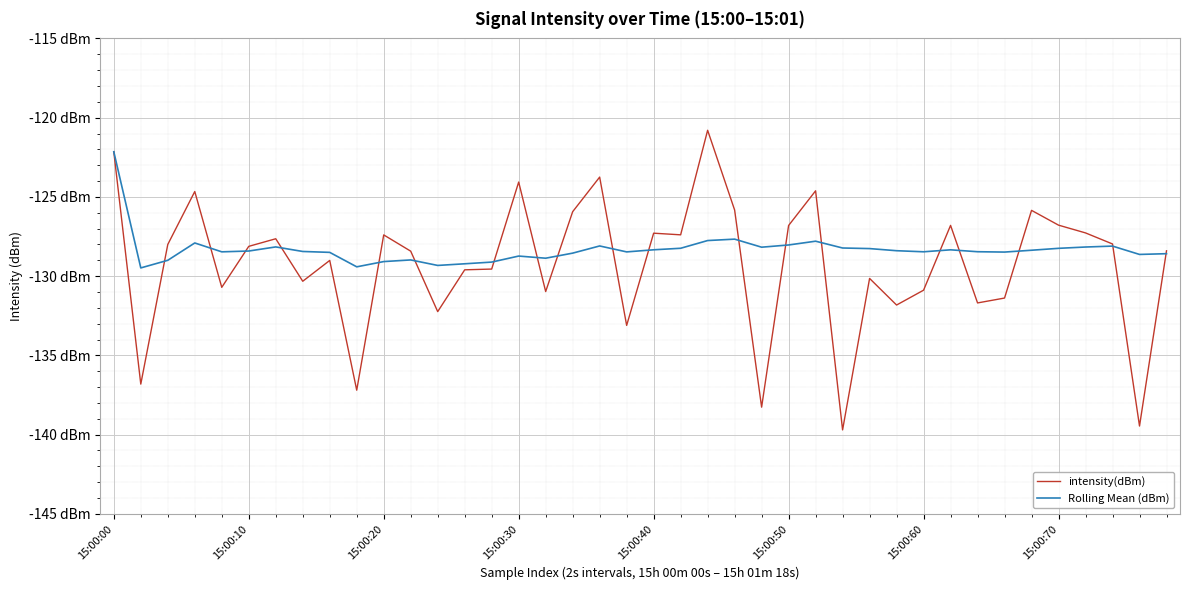

What is the average value of the Rolling Mean (dBm) series?

-128.3